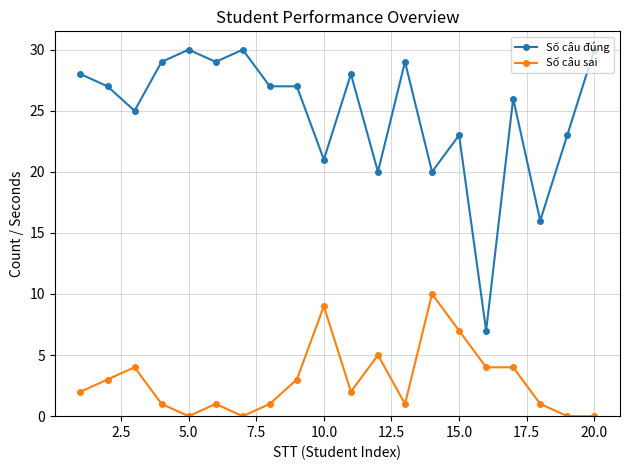

What is the maximum value for Số câu đúng?

30